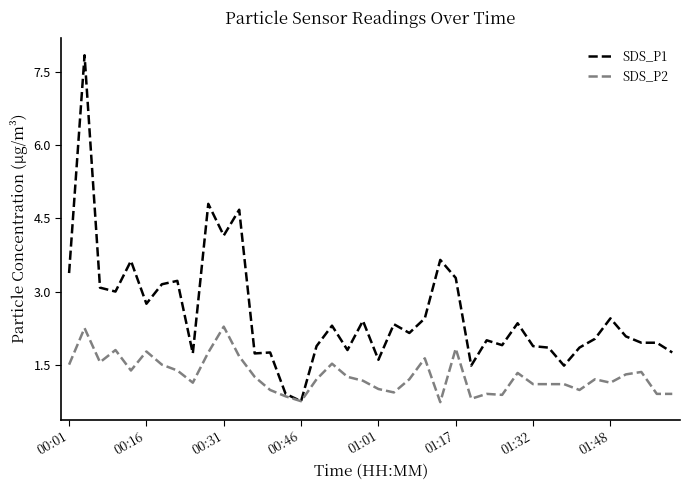

Which series has the widest spread of values?

SDS_P1